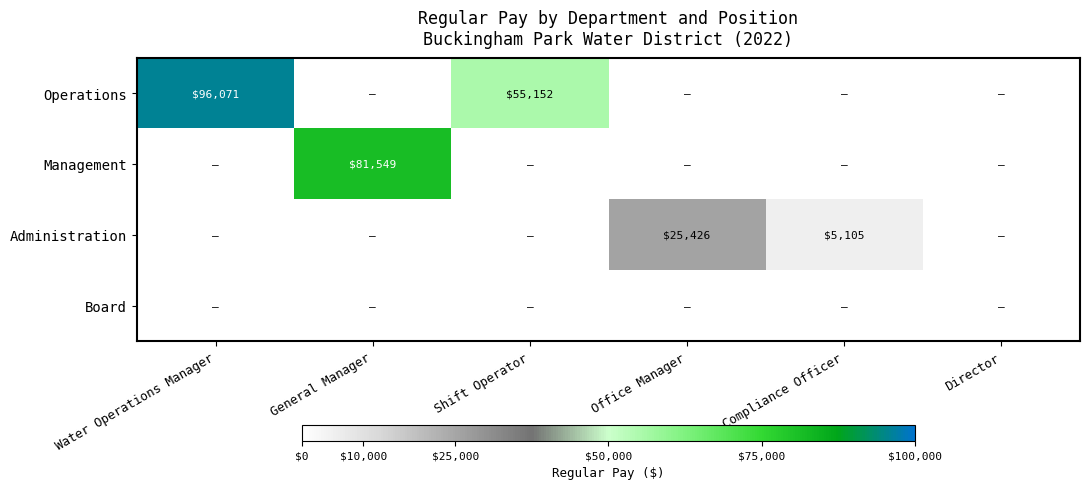

True or false: Operations has a value of 23106 at Shift Operator.

False